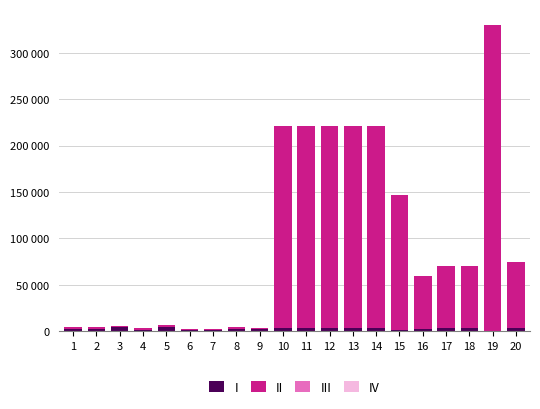

Are the bars horizontal?

No